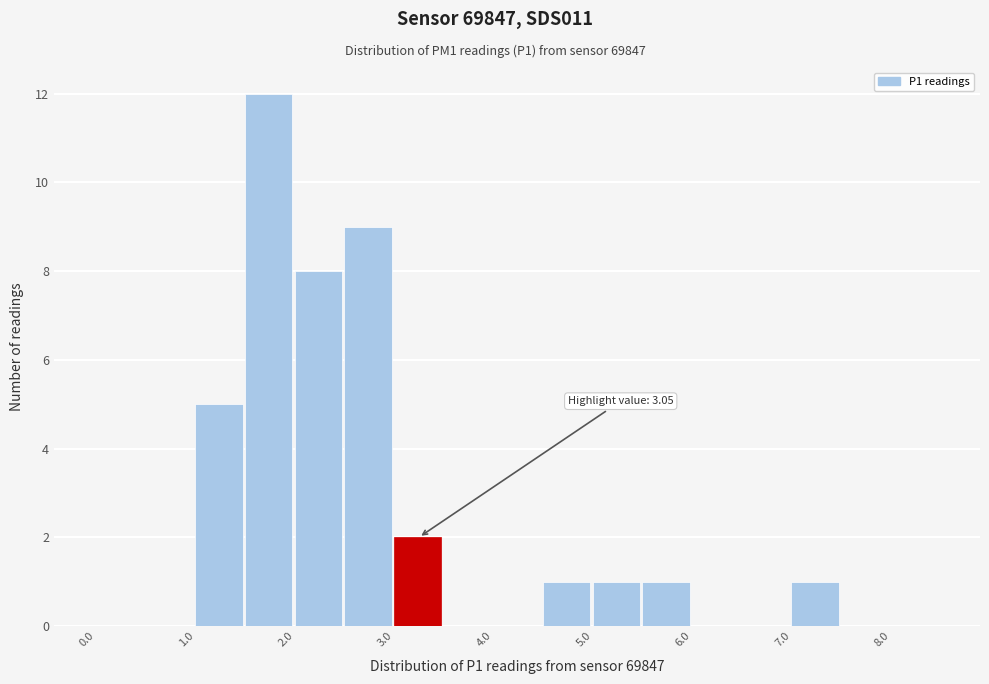

Over which range of the x-axis is the bar tallest?

1.5 to 2.0